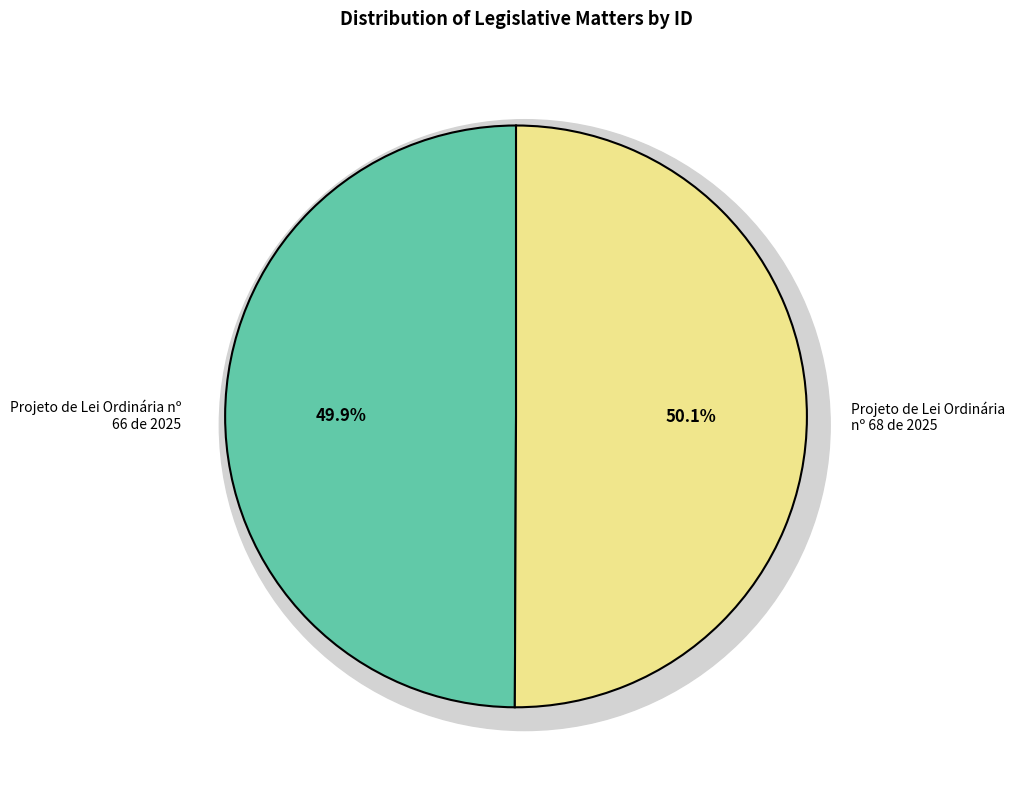

What percentage is NOT represented by Projeto de Lei Ordinária nº 68 de 2025?

49.9%